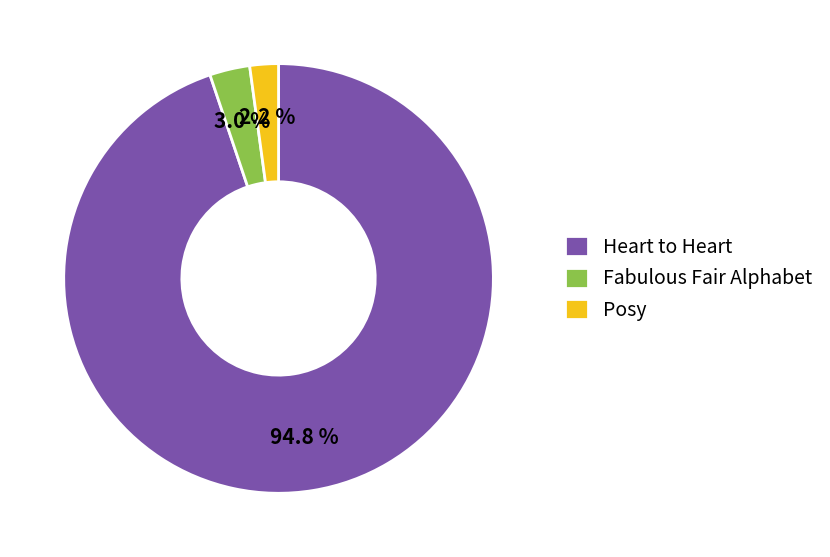

Which has a higher value, Fabulous Fair Alphabet or Heart to Heart?

Heart to Heart